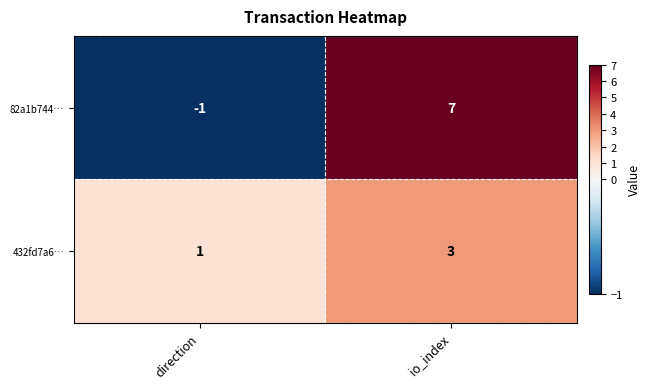

Reading left to right, extract all data points from this chart.

82a1b744…: direction=-1	io_index=7
432fd7a6…: direction=1	io_index=3